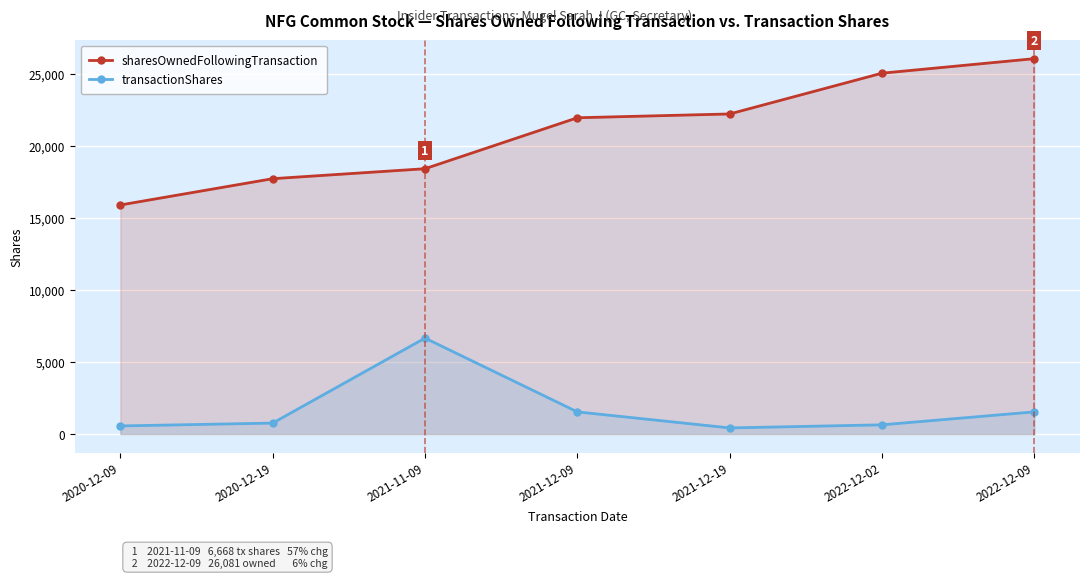

Where is the first local minimum for transactionShares?

2021-12-19